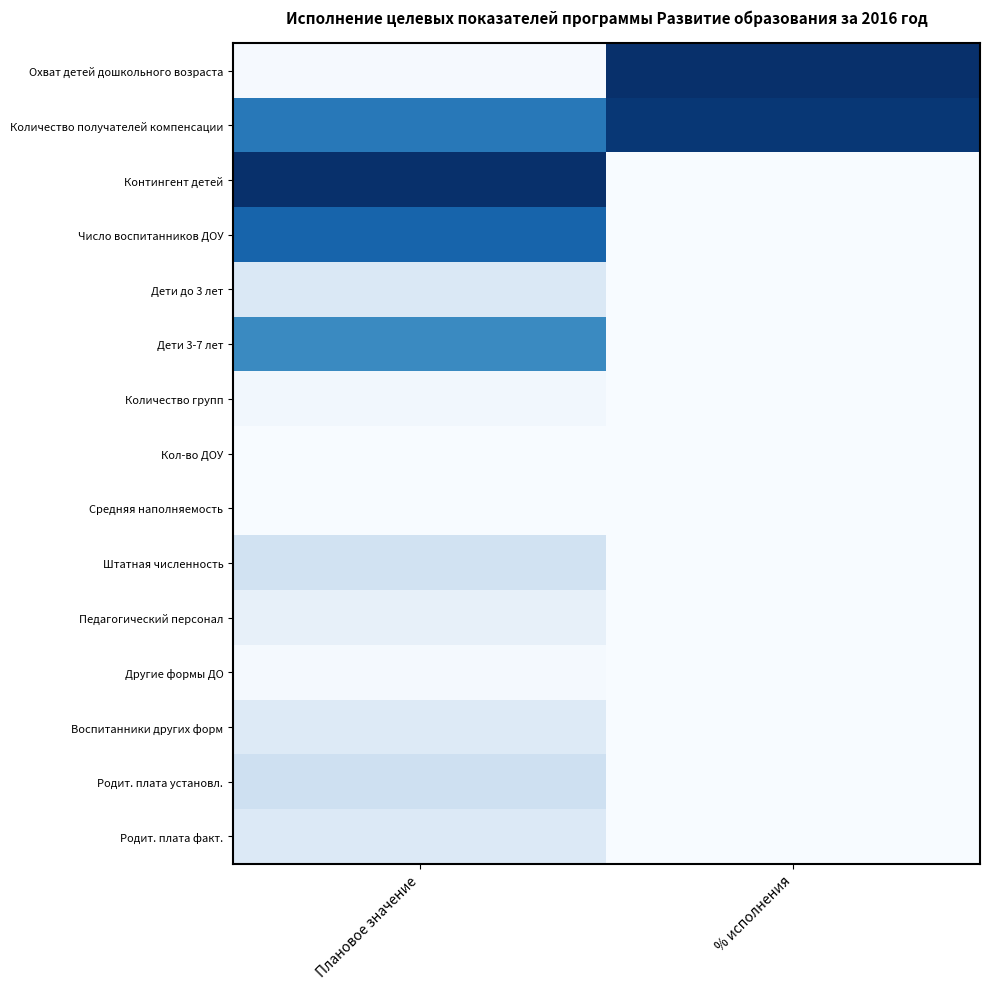

Which label corresponds to the largest value in the chart?

% исполнения